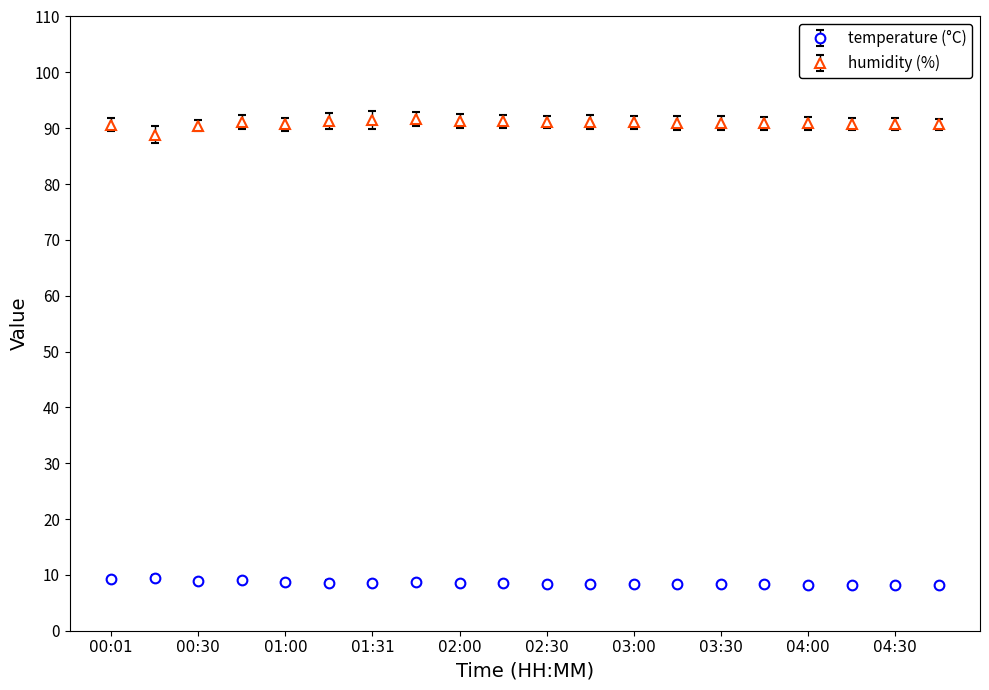

What is the greatest value displayed?

91.6